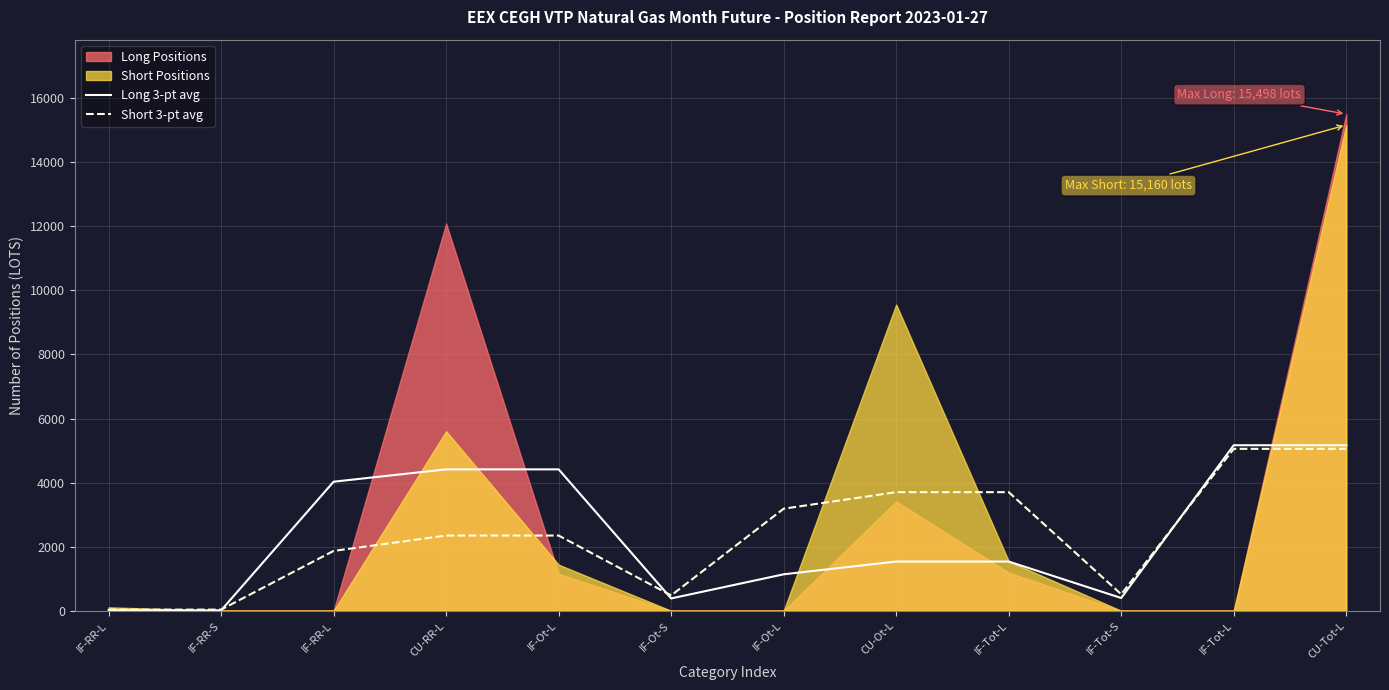

At how many categories does at least one series exceed 1059?

8